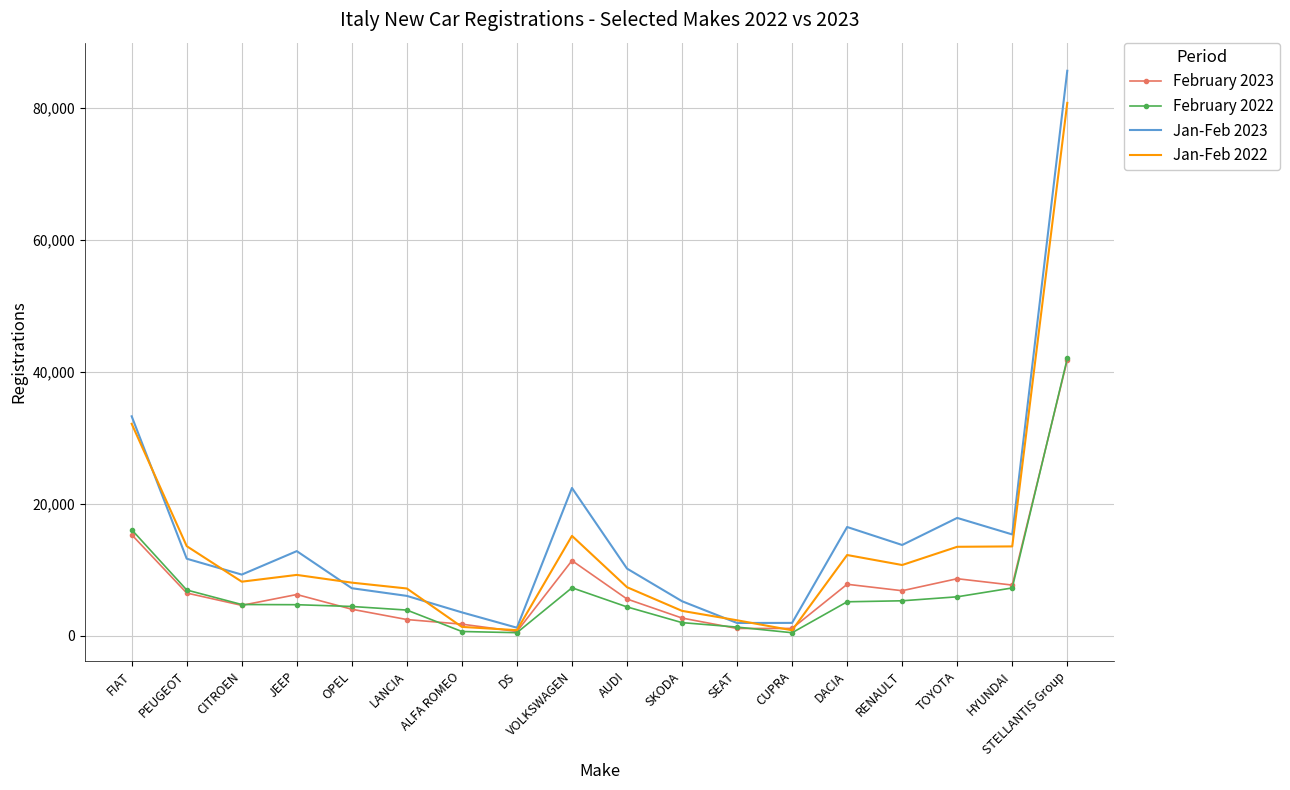

Which category has the highest value in the February 2023 series?

STELLANTIS Group